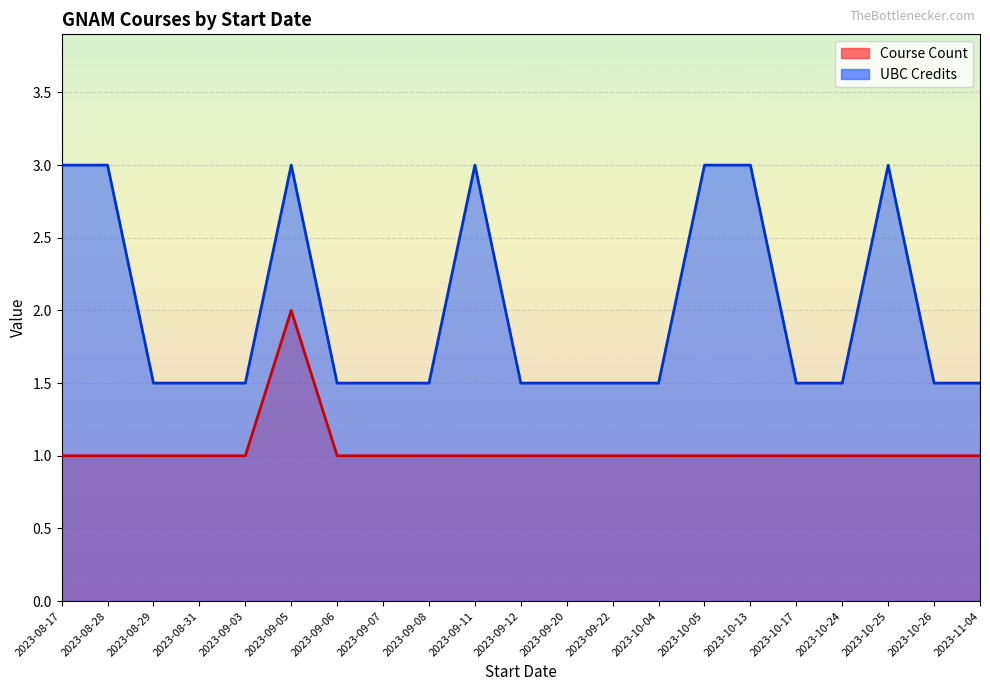

What are all the series names shown in the legend?

Course Count, UBC Credits